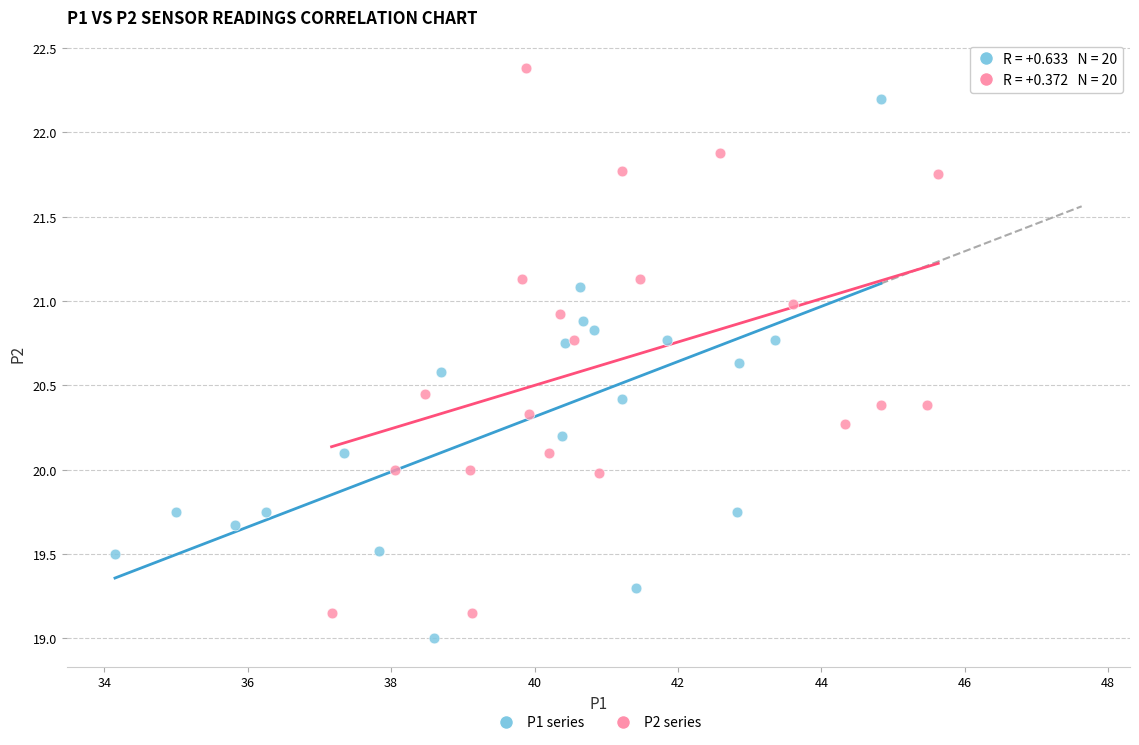

Which series reaches the maximum Y coordinate?

P2 series